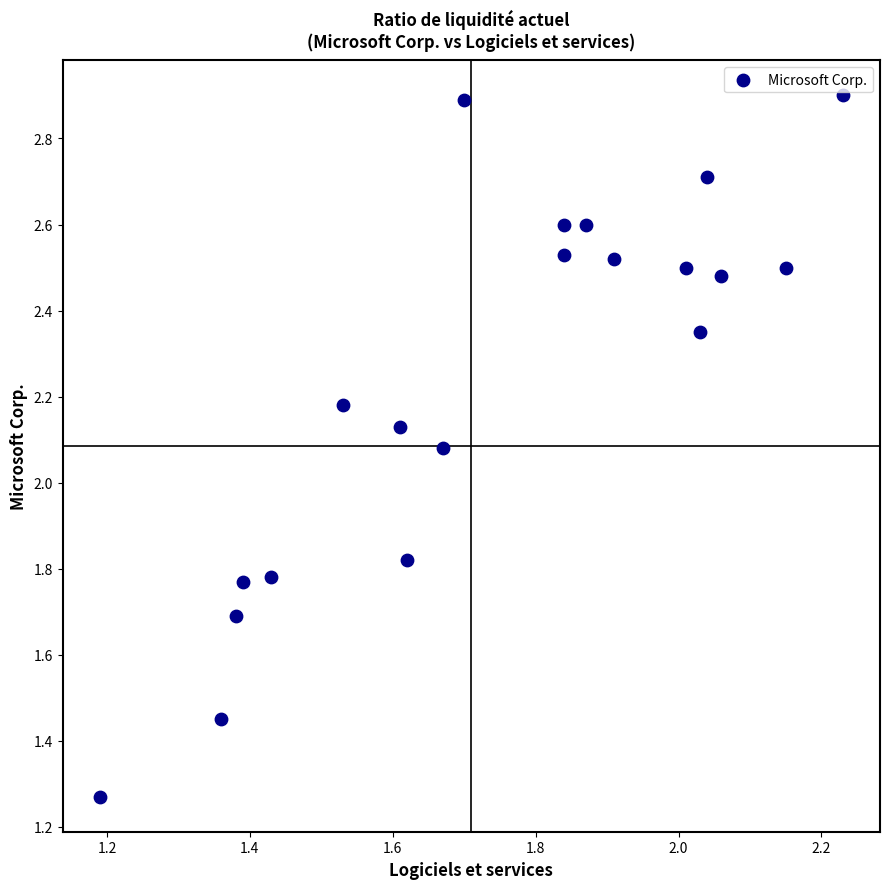

What is the range of X values (max minus min)?

1.0